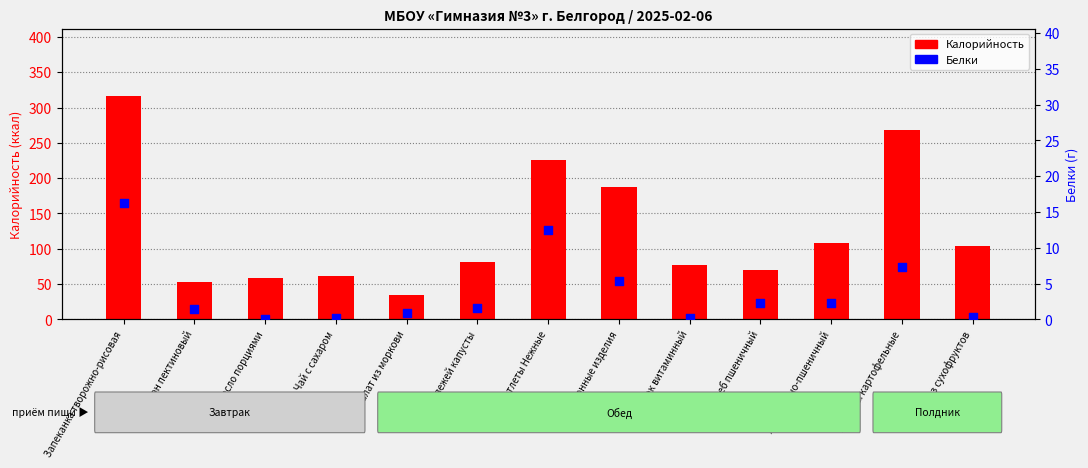

What are all the series names shown in the legend?

Калорийность, Белки